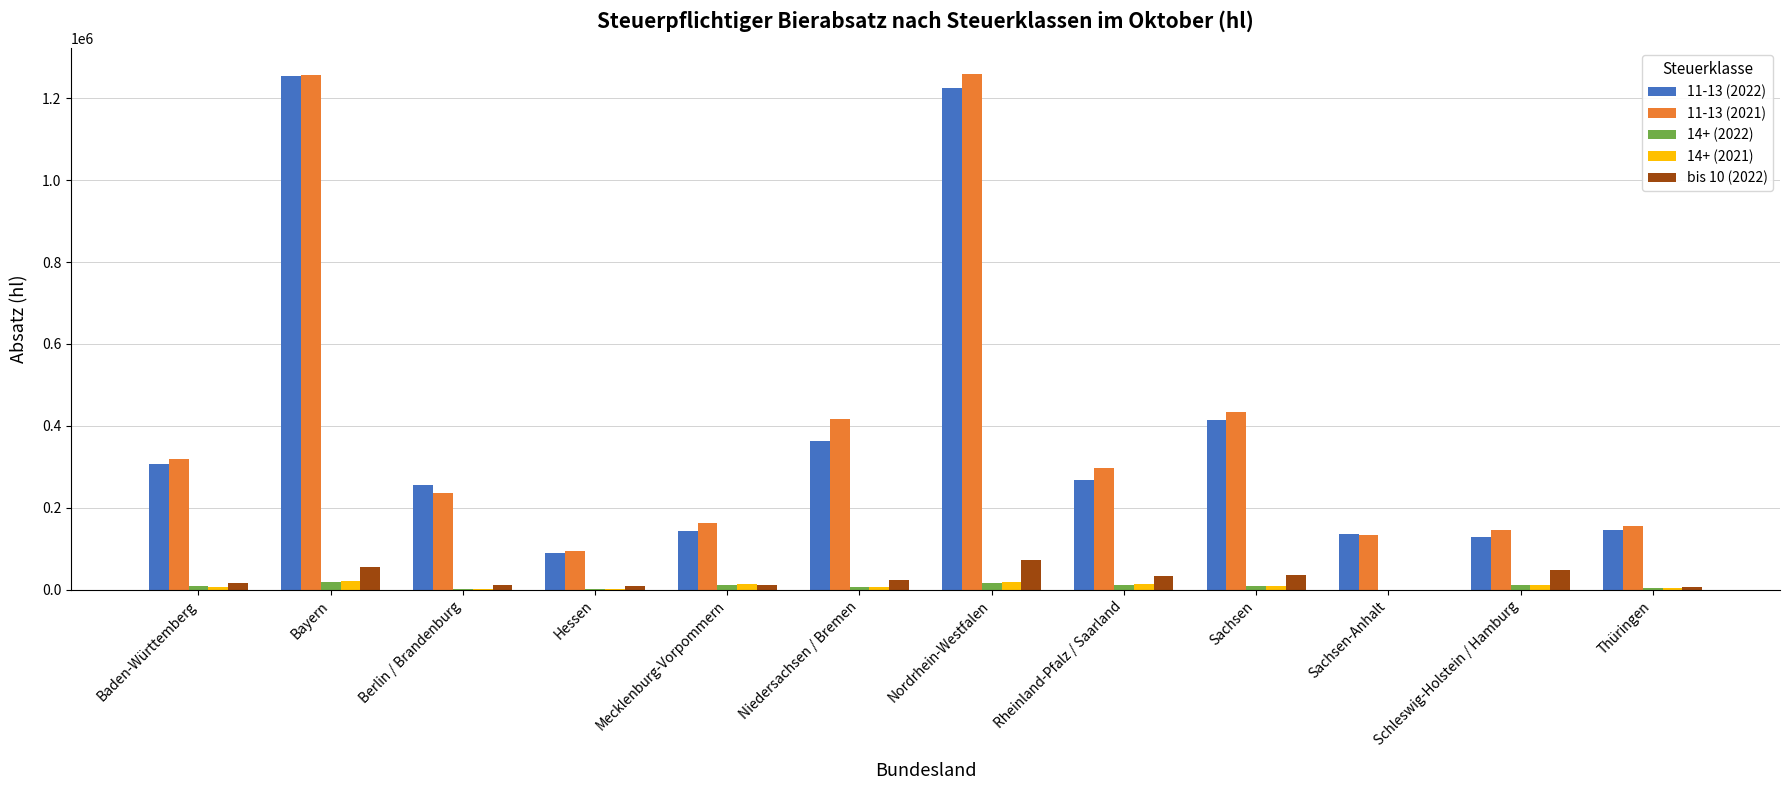

Is it true that 11-13 (2021) equals 133592.1 at Sachsen-Anhalt?

True